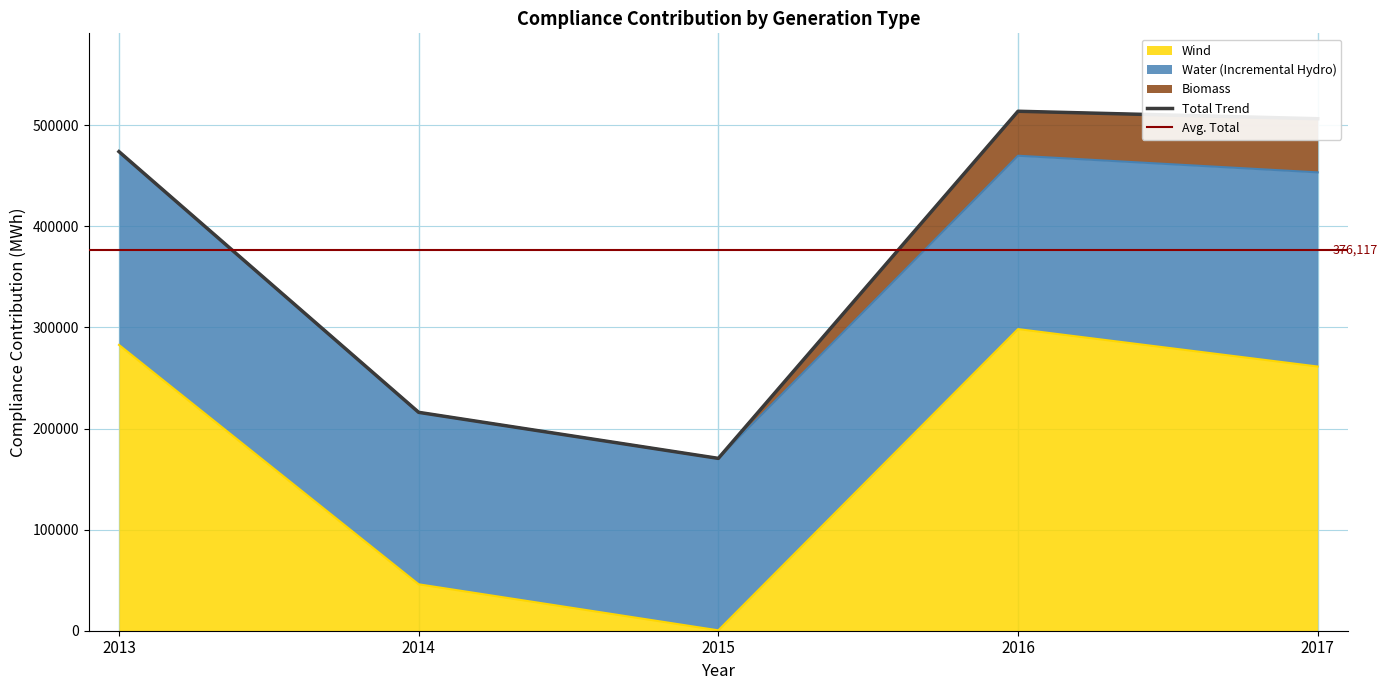

How many series are shown in this chart?

3